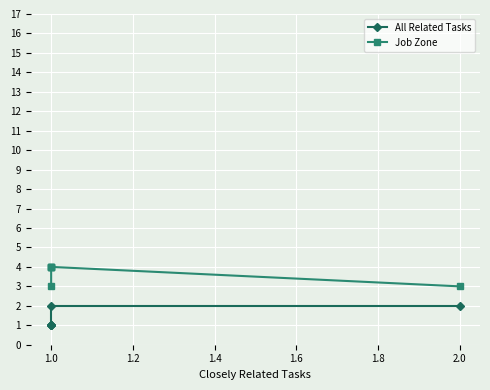

What is the difference between the maximum and second lowest values in the Job Zone series?

1